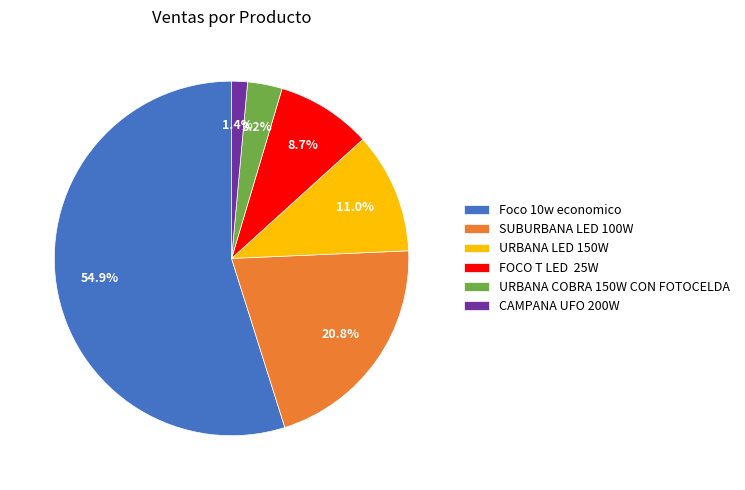

Is it true that CAMPANA UFO 200W is 9% of the pie?

False